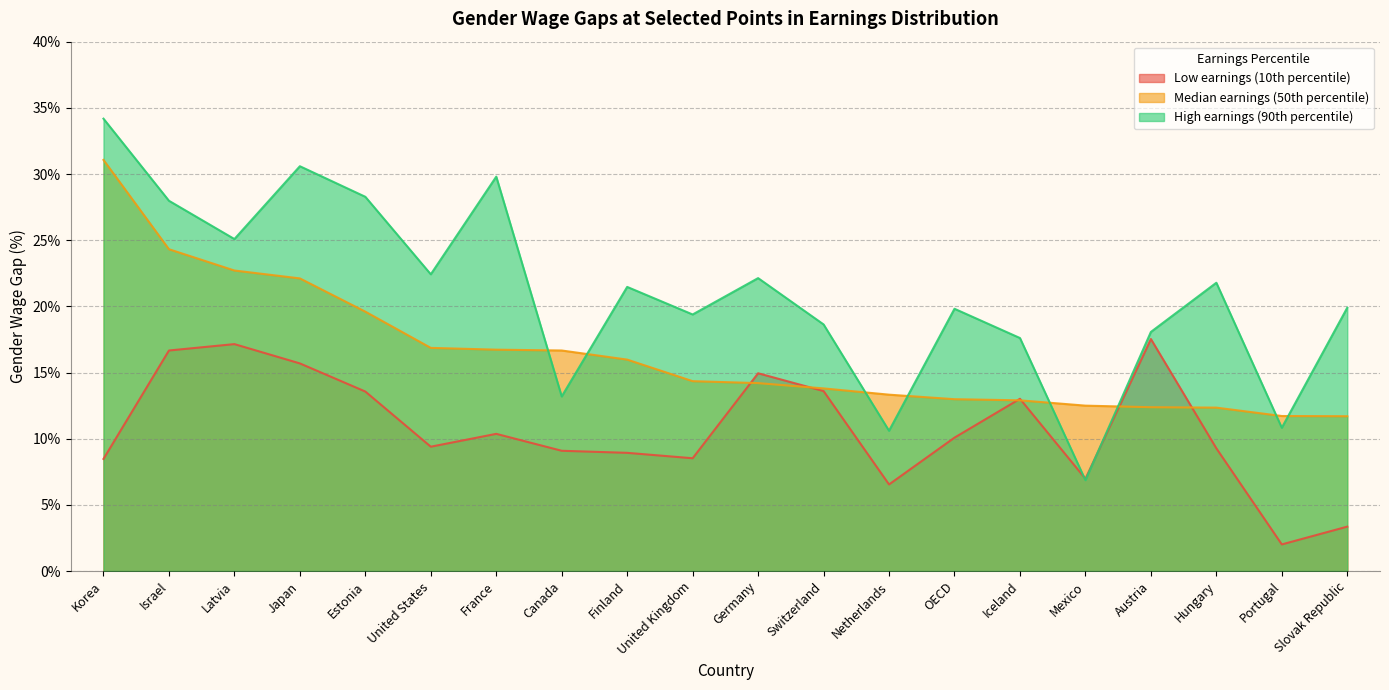

How many lines are shown in the chart?

3